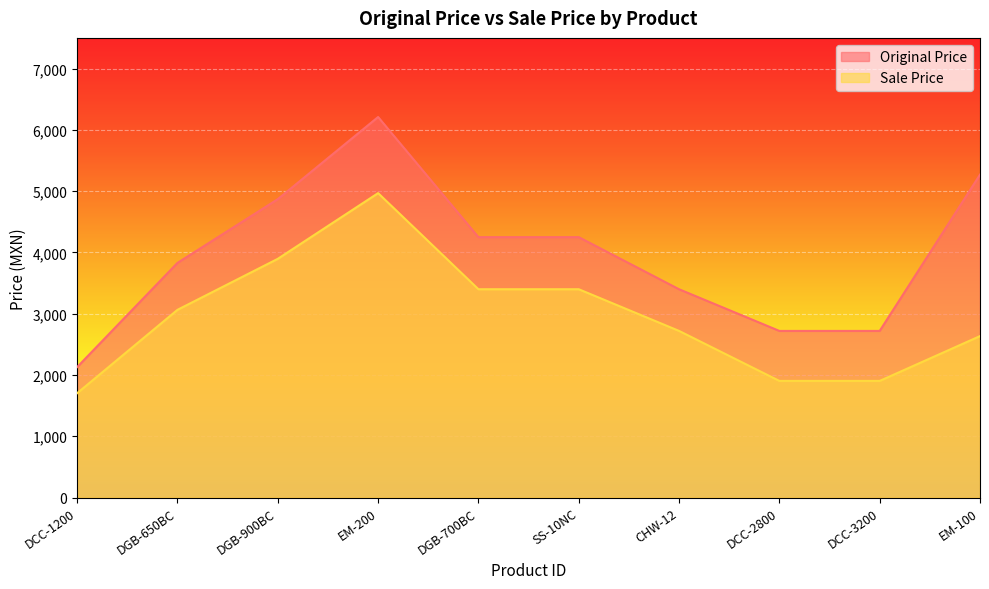

What is the maximum value for Original Price?

6209.0